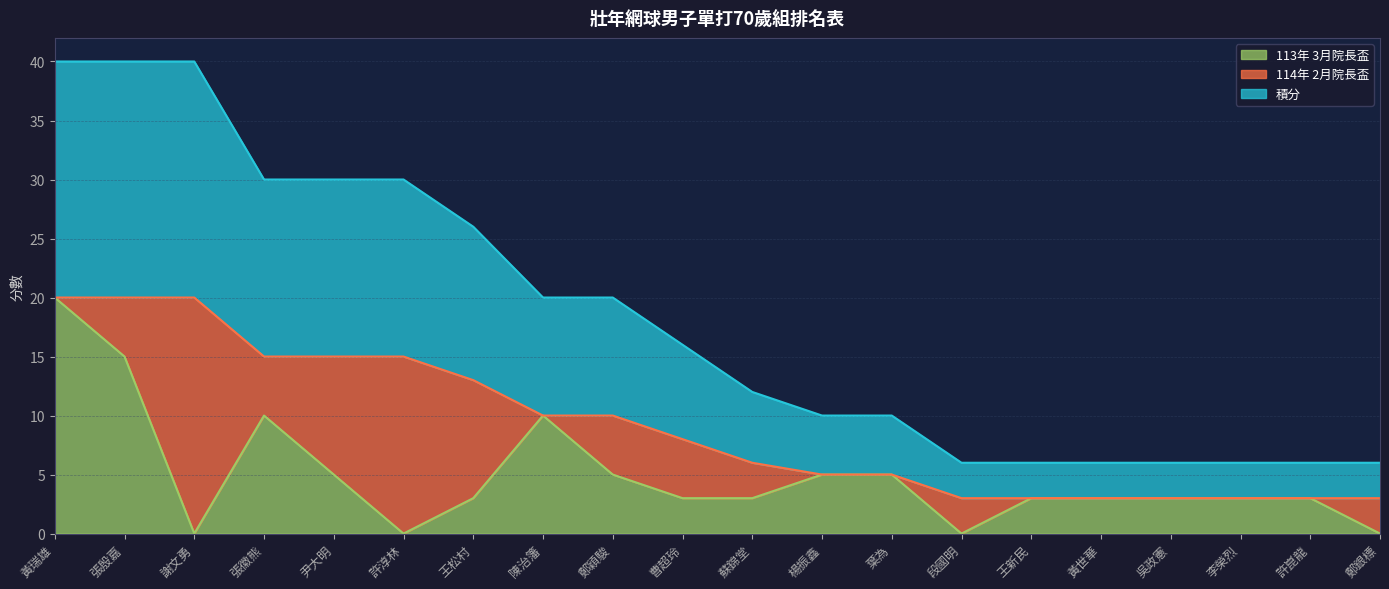

What is the total value across all series at 尹大明?

30